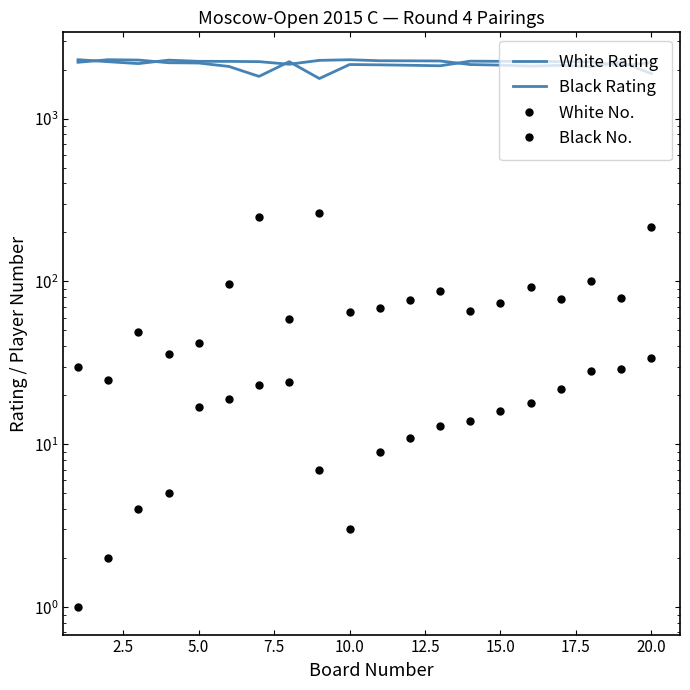

What are all the series names shown in the legend?

White Rating, Black Rating, White No., Black No.